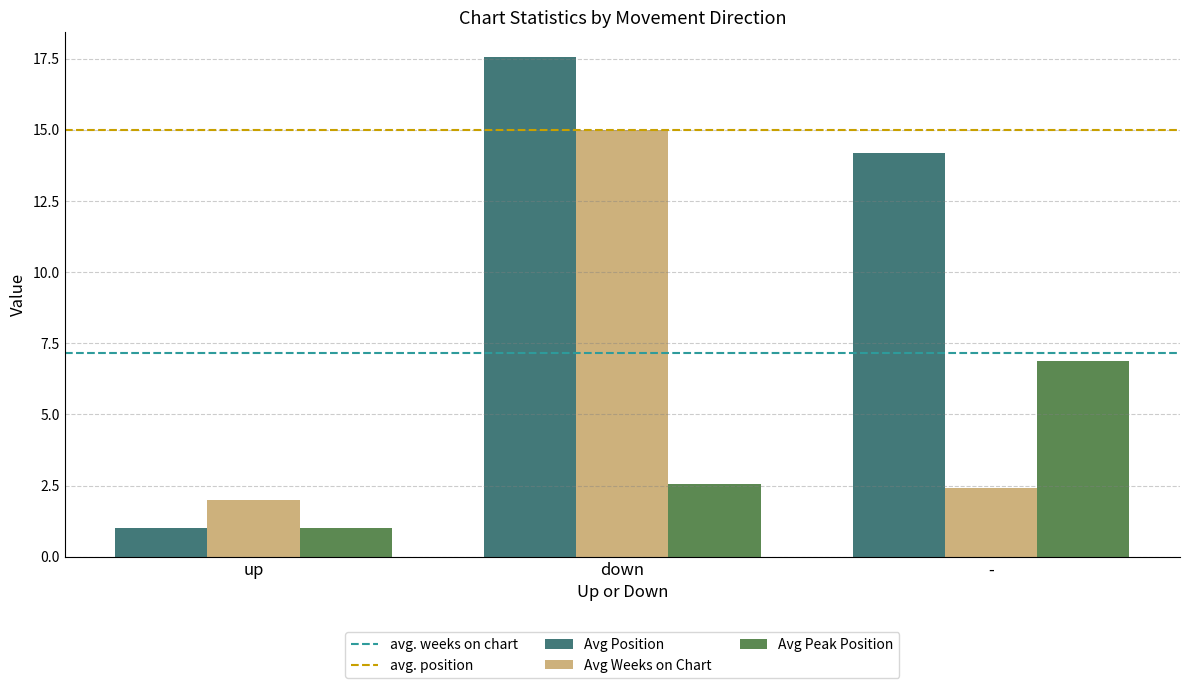

Which category has the lowest value in the Avg Position series?

up